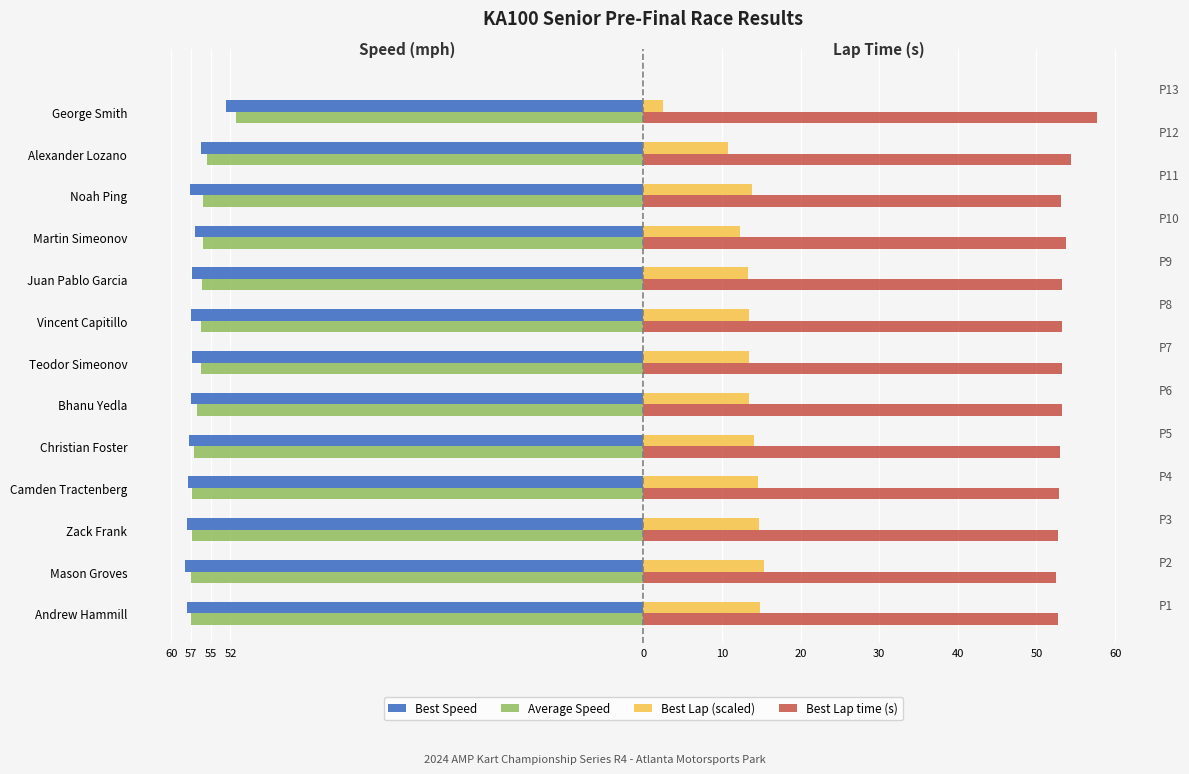

How many groups of bars are there?

13